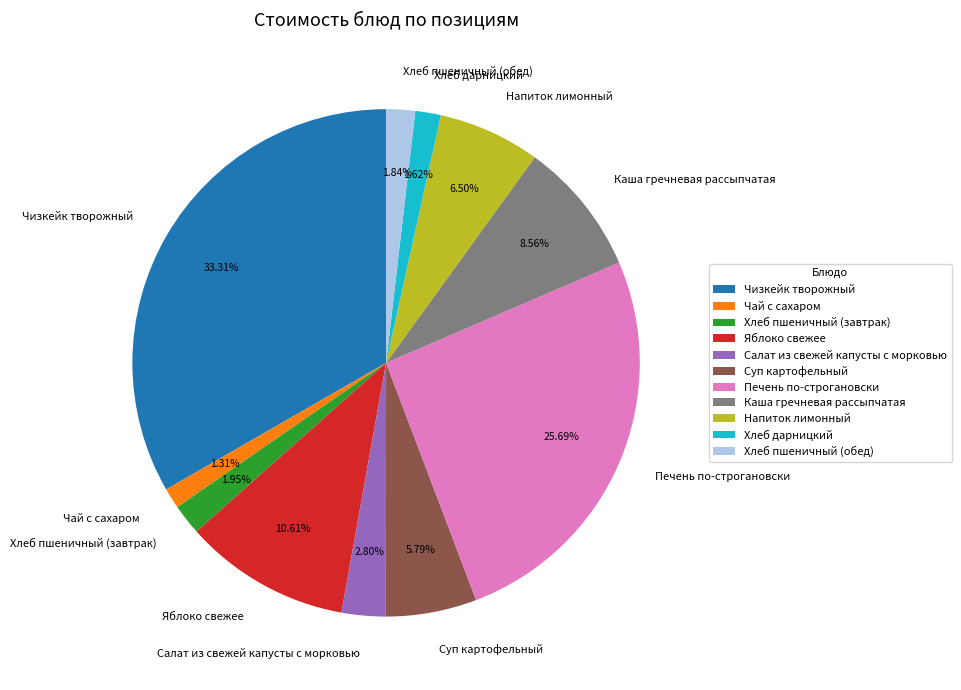

Which slice is the largest?

Чизкейк творожный